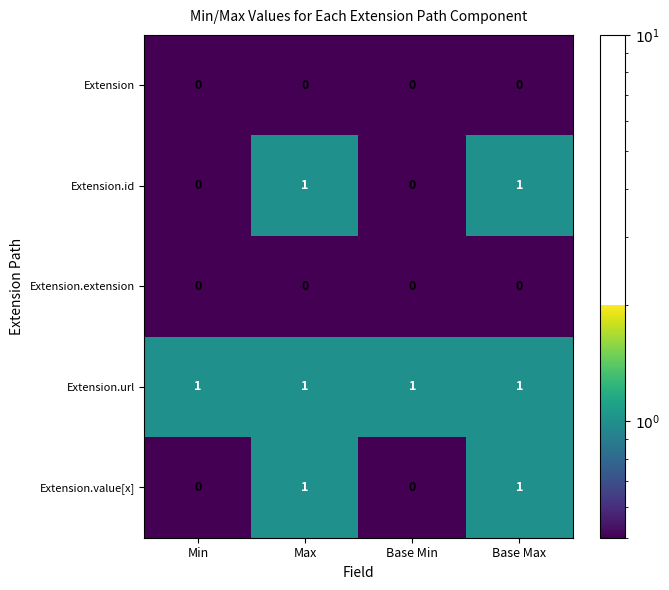

The Extension.id series shows 1 at Max. True or false?

True